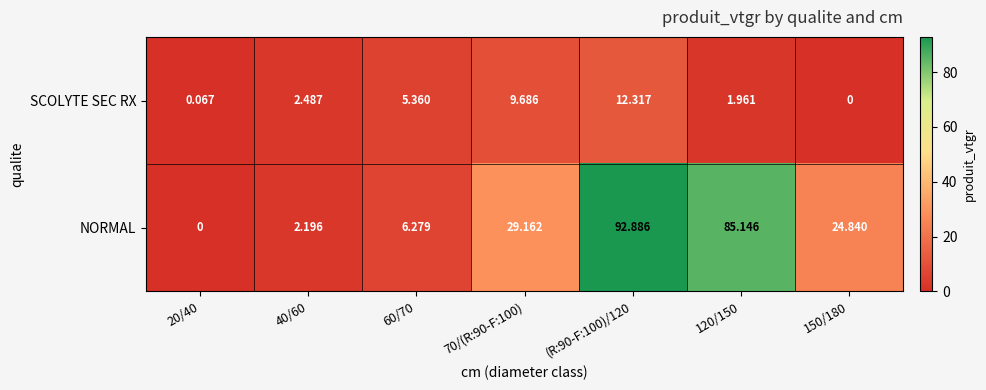

Rank the series by their maximum value, from highest to lowest.

NORMAL, SCOLYTE SEC RX